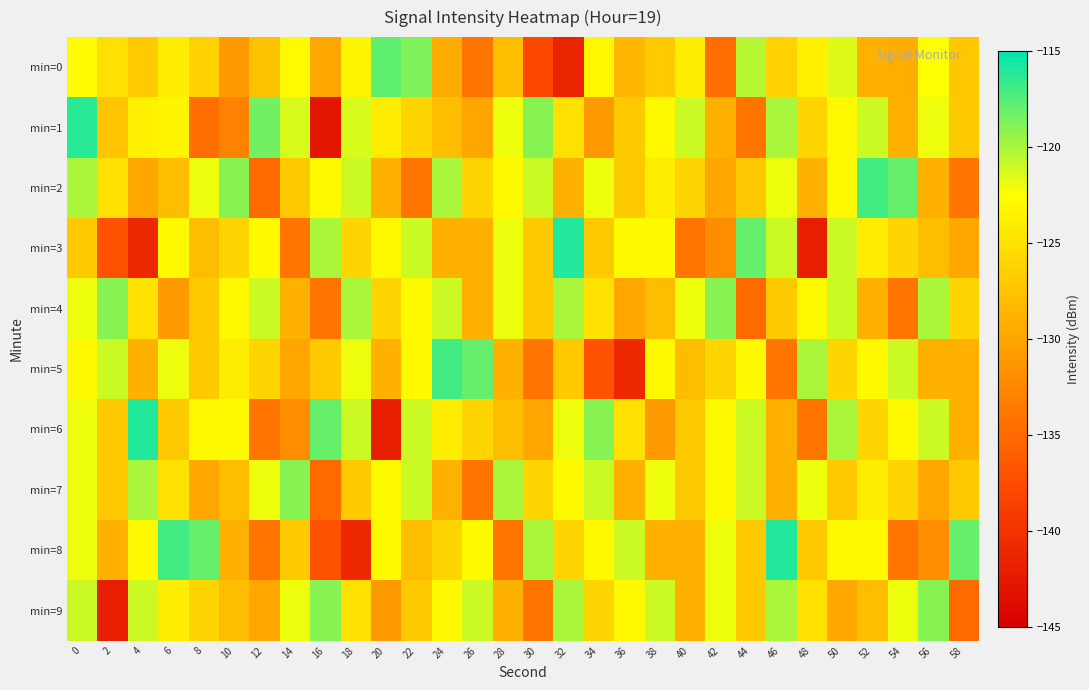

Reading right to left, transcribe all the data shown in this chart.

min=0: 58=-127.1	56=-122.5	54=-129.4	52=-129.0	50=-121.5	48=-123.7	46=-126.2	44=-120.3	42=-134.8	40=-123.9	38=-126.8	36=-128.5	34=-123.2	32=-141.5	30=-137.8	28=-127.9	26=-134.0	24=-129.4	22=-118.8	20=-117.9	18=-123.3	16=-130.0	14=-122.9	12=-127.5	10=-130.9	8=-126.3	6=-124.0	4=-126.8	2=-125.0	0=-122.8
min=1: 58=-127.0	56=-122.0	54=-129.0	52=-121.0	50=-123.0	48=-126.0	46=-120.0	44=-134.0	42=-129.0	40=-121.0	38=-123.0	36=-127.0	34=-131.0	32=-125.0	30=-119.0	28=-122.0	26=-130.0	24=-128.0	22=-126.0	20=-124.0	18=-121.4	16=-142.8	14=-121.4	12=-118.4	10=-133.0	8=-134.6	6=-123.4	4=-123.5	2=-127.4	0=-116.2
min=2: 58=-134.0	56=-129.0	54=-118.0	52=-117.0	50=-123.0	48=-129.0	46=-122.0	44=-127.0	42=-130.0	40=-126.0	38=-124.0	36=-127.0	34=-122.0	32=-129.0	30=-121.0	28=-123.0	26=-126.0	24=-120.0	22=-134.0	20=-129.0	18=-121.0	16=-123.0	14=-127.0	12=-135.0	10=-119.0	8=-122.0	6=-128.0	4=-130.0	2=-125.0	0=-120.0
min=3: 58=-130.0	56=-128.0	54=-126.0	52=-124.0	50=-121.0	48=-142.0	46=-121.0	44=-118.0	42=-132.0	40=-134.0	38=-123.0	36=-123.0	34=-127.0	32=-116.0	30=-127.0	28=-122.0	26=-129.0	24=-129.0	22=-121.0	20=-123.0	18=-126.0	16=-120.0	14=-134.0	12=-123.0	10=-126.0	8=-128.0	6=-123.0	4=-141.0	2=-137.0	0=-127.0
min=4: 58=-126.0	56=-120.0	54=-134.0	52=-129.0	50=-121.0	48=-123.0	46=-127.0	44=-135.0	42=-119.0	40=-122.0	38=-128.0	36=-130.0	34=-125.0	32=-120.0	30=-127.0	28=-122.0	26=-129.0	24=-121.0	22=-123.0	20=-126.0	18=-120.0	16=-134.0	14=-129.0	12=-121.0	10=-123.0	8=-127.0	6=-131.0	4=-125.0	2=-119.0	0=-122.0
min=5: 58=-129.0	56=-129.0	54=-121.0	52=-123.0	50=-126.0	48=-120.0	46=-134.0	44=-123.0	42=-126.0	40=-128.0	38=-123.0	36=-141.0	34=-137.0	32=-127.0	30=-134.0	28=-129.0	26=-118.0	24=-117.0	22=-123.0	20=-129.0	18=-122.0	16=-127.0	14=-130.0	12=-126.0	10=-124.0	8=-127.0	6=-122.0	4=-129.0	2=-121.0	0=-123.0
min=6: 58=-129.0	56=-121.0	54=-123.0	52=-126.0	50=-120.0	48=-134.0	46=-129.0	44=-121.0	42=-123.0	40=-127.0	38=-131.0	36=-125.0	34=-119.0	32=-122.0	30=-130.0	28=-128.0	26=-126.0	24=-124.0	22=-121.0	20=-142.0	18=-121.0	16=-118.0	14=-132.0	12=-134.0	10=-123.0	8=-123.0	6=-127.0	4=-116.0	2=-127.0	0=-122.0
min=7: 58=-127.0	56=-130.0	54=-126.0	52=-124.0	50=-127.0	48=-122.0	46=-129.0	44=-121.0	42=-123.0	40=-127.0	38=-122.0	36=-129.0	34=-121.0	32=-123.0	30=-126.0	28=-120.0	26=-134.0	24=-129.0	22=-121.0	20=-123.0	18=-127.0	16=-135.0	14=-119.0	12=-122.0	10=-128.0	8=-130.0	6=-125.0	4=-120.0	2=-127.0	0=-122.0
min=8: 58=-118.0	56=-132.0	54=-134.0	52=-123.0	50=-123.0	48=-127.0	46=-116.0	44=-127.0	42=-122.0	40=-129.0	38=-129.0	36=-121.0	34=-123.0	32=-126.0	30=-120.0	28=-134.0	26=-123.0	24=-126.0	22=-128.0	20=-123.0	18=-141.0	16=-137.0	14=-127.0	12=-134.0	10=-129.0	8=-118.0	6=-117.0	4=-123.0	2=-129.0	0=-122.0
min=9: 58=-135.0	56=-119.0	54=-122.0	52=-128.0	50=-130.0	48=-125.0	46=-120.0	44=-127.0	42=-122.0	40=-129.0	38=-121.0	36=-123.0	34=-126.0	32=-120.0	30=-134.0	28=-129.0	26=-121.0	24=-123.0	22=-127.0	20=-131.0	18=-125.0	16=-119.0	14=-122.0	12=-130.0	10=-128.0	8=-126.0	6=-124.0	4=-121.0	2=-142.0	0=-121.0